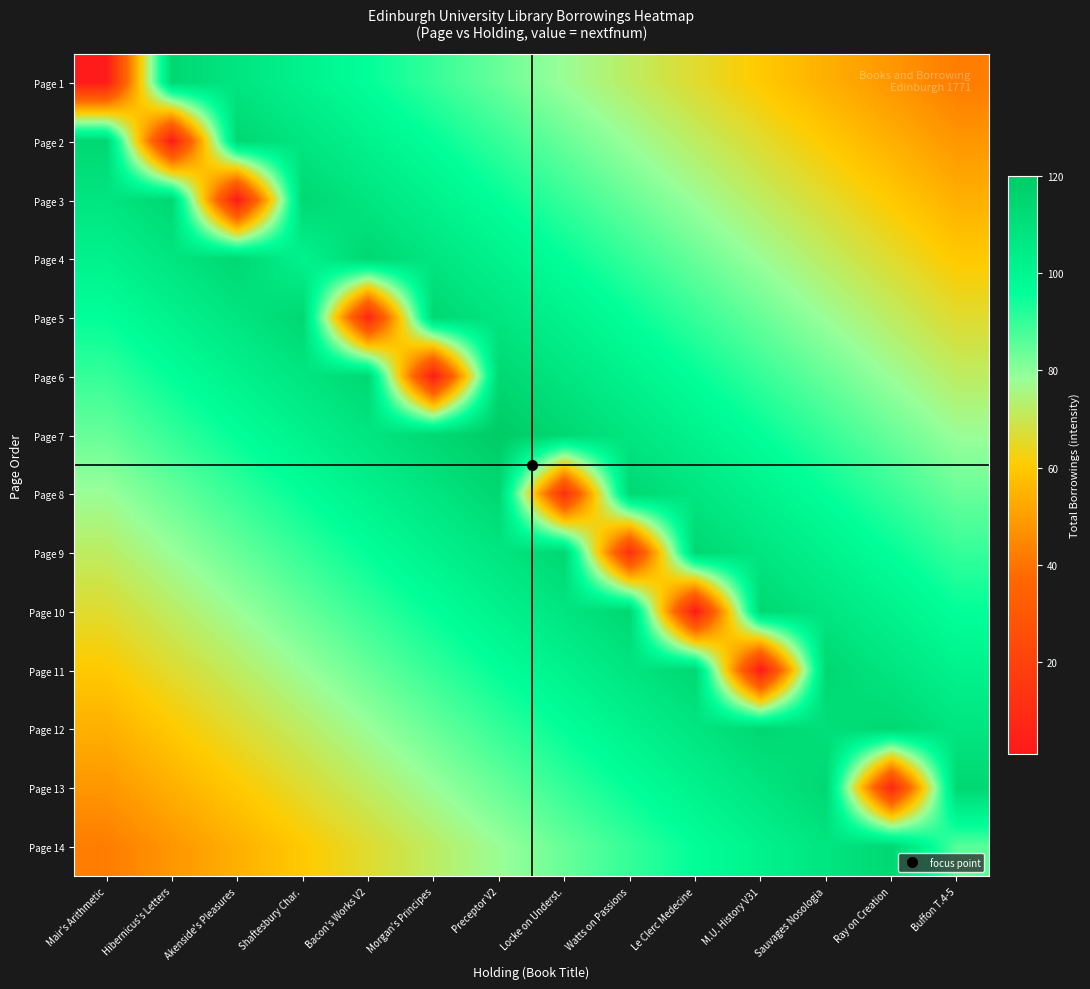

Reading left to right, transcribe all the data shown in this chart.

Page 1: Mair's Arithmetic=2	Hibernicus's Letters=114	Akenside's Pleasures=108	Shaftesbury Char.=102	Bacon's Works V2=96	Morgan's Principes=90	Preceptor V2=84	Locke on Underst.=78	Watts on Passions=72	Le Clerc Medecine=66	M.U. History V31=60	Sauvages Nosologia=54	Ray on Creation=48	Buffon T.4-5=42
Page 2: Mair's Arithmetic=114	Hibernicus's Letters=2	Akenside's Pleasures=114	Shaftesbury Char.=108	Bacon's Works V2=102	Morgan's Principes=96	Preceptor V2=90	Locke on Underst.=84	Watts on Passions=78	Le Clerc Medecine=72	M.U. History V31=66	Sauvages Nosologia=60	Ray on Creation=54	Buffon T.4-5=48
Page 3: Mair's Arithmetic=108	Hibernicus's Letters=114	Akenside's Pleasures=1	Shaftesbury Char.=114	Bacon's Works V2=108	Morgan's Principes=102	Preceptor V2=96	Locke on Underst.=90	Watts on Passions=84	Le Clerc Medecine=78	M.U. History V31=72	Sauvages Nosologia=66	Ray on Creation=60	Buffon T.4-5=54
Page 4: Mair's Arithmetic=102	Hibernicus's Letters=108	Akenside's Pleasures=114	Shaftesbury Char.=102	Bacon's Works V2=114	Morgan's Principes=108	Preceptor V2=102	Locke on Underst.=96	Watts on Passions=90	Le Clerc Medecine=84	M.U. History V31=78	Sauvages Nosologia=72	Ray on Creation=66	Buffon T.4-5=60
Page 5: Mair's Arithmetic=96	Hibernicus's Letters=102	Akenside's Pleasures=108	Shaftesbury Char.=114	Bacon's Works V2=7	Morgan's Principes=114	Preceptor V2=108	Locke on Underst.=102	Watts on Passions=96	Le Clerc Medecine=90	M.U. History V31=84	Sauvages Nosologia=78	Ray on Creation=72	Buffon T.4-5=66
Page 6: Mair's Arithmetic=90	Hibernicus's Letters=96	Akenside's Pleasures=102	Shaftesbury Char.=108	Bacon's Works V2=114	Morgan's Principes=2	Preceptor V2=114	Locke on Underst.=108	Watts on Passions=102	Le Clerc Medecine=96	M.U. History V31=90	Sauvages Nosologia=84	Ray on Creation=78	Buffon T.4-5=72
Page 7: Mair's Arithmetic=84	Hibernicus's Letters=90	Akenside's Pleasures=96	Shaftesbury Char.=102	Bacon's Works V2=108	Morgan's Principes=114	Preceptor V2=120	Locke on Underst.=114	Watts on Passions=108	Le Clerc Medecine=102	M.U. History V31=96	Sauvages Nosologia=90	Ray on Creation=84	Buffon T.4-5=78
Page 8: Mair's Arithmetic=78	Hibernicus's Letters=84	Akenside's Pleasures=90	Shaftesbury Char.=96	Bacon's Works V2=102	Morgan's Principes=108	Preceptor V2=114	Locke on Underst.=11	Watts on Passions=114	Le Clerc Medecine=108	M.U. History V31=102	Sauvages Nosologia=96	Ray on Creation=90	Buffon T.4-5=84
Page 9: Mair's Arithmetic=72	Hibernicus's Letters=78	Akenside's Pleasures=84	Shaftesbury Char.=90	Bacon's Works V2=96	Morgan's Principes=102	Preceptor V2=108	Locke on Underst.=114	Watts on Passions=11	Le Clerc Medecine=114	M.U. History V31=108	Sauvages Nosologia=102	Ray on Creation=96	Buffon T.4-5=90
Page 10: Mair's Arithmetic=66	Hibernicus's Letters=72	Akenside's Pleasures=78	Shaftesbury Char.=84	Bacon's Works V2=90	Morgan's Principes=96	Preceptor V2=102	Locke on Underst.=108	Watts on Passions=114	Le Clerc Medecine=1	M.U. History V31=114	Sauvages Nosologia=108	Ray on Creation=102	Buffon T.4-5=96
Page 11: Mair's Arithmetic=60	Hibernicus's Letters=66	Akenside's Pleasures=72	Shaftesbury Char.=78	Bacon's Works V2=84	Morgan's Principes=90	Preceptor V2=96	Locke on Underst.=102	Watts on Passions=108	Le Clerc Medecine=114	M.U. History V31=1	Sauvages Nosologia=114	Ray on Creation=108	Buffon T.4-5=102
Page 12: Mair's Arithmetic=54	Hibernicus's Letters=60	Akenside's Pleasures=66	Shaftesbury Char.=72	Bacon's Works V2=78	Morgan's Principes=84	Preceptor V2=90	Locke on Underst.=96	Watts on Passions=102	Le Clerc Medecine=108	M.U. History V31=114	Sauvages Nosologia=111	Ray on Creation=114	Buffon T.4-5=108
Page 13: Mair's Arithmetic=48	Hibernicus's Letters=54	Akenside's Pleasures=60	Shaftesbury Char.=66	Bacon's Works V2=72	Morgan's Principes=78	Preceptor V2=84	Locke on Underst.=90	Watts on Passions=96	Le Clerc Medecine=102	M.U. History V31=108	Sauvages Nosologia=114	Ray on Creation=7	Buffon T.4-5=114
Page 14: Mair's Arithmetic=42	Hibernicus's Letters=48	Akenside's Pleasures=54	Shaftesbury Char.=60	Bacon's Works V2=66	Morgan's Principes=72	Preceptor V2=78	Locke on Underst.=84	Watts on Passions=90	Le Clerc Medecine=96	M.U. History V31=102	Sauvages Nosologia=108	Ray on Creation=114	Buffon T.4-5=86